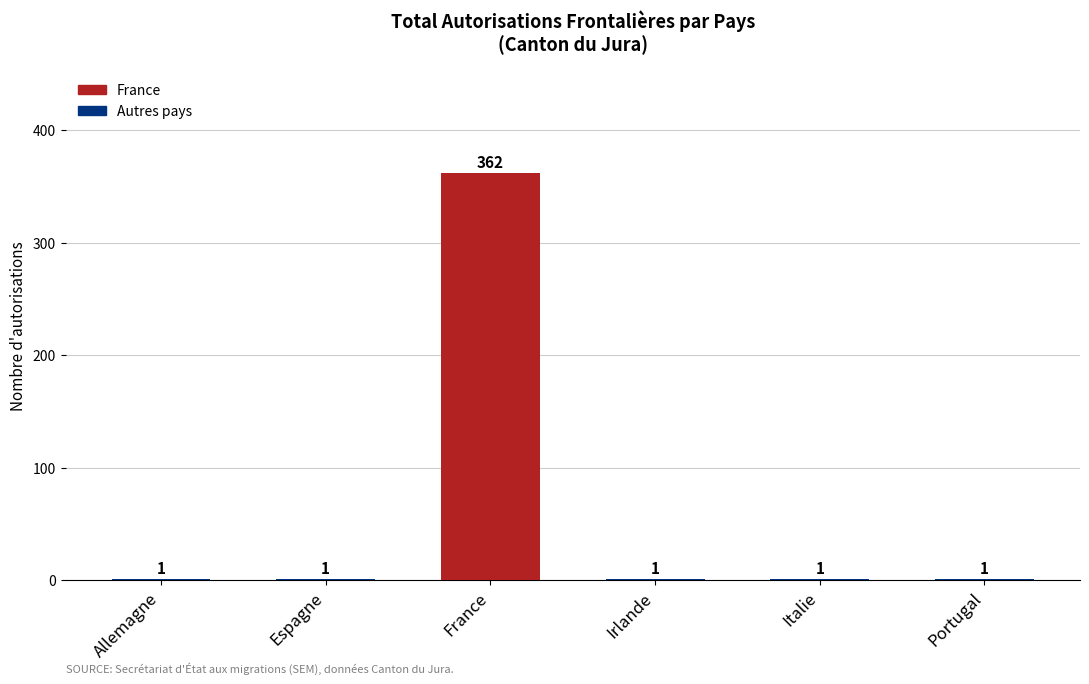

Are the bars horizontal?

No